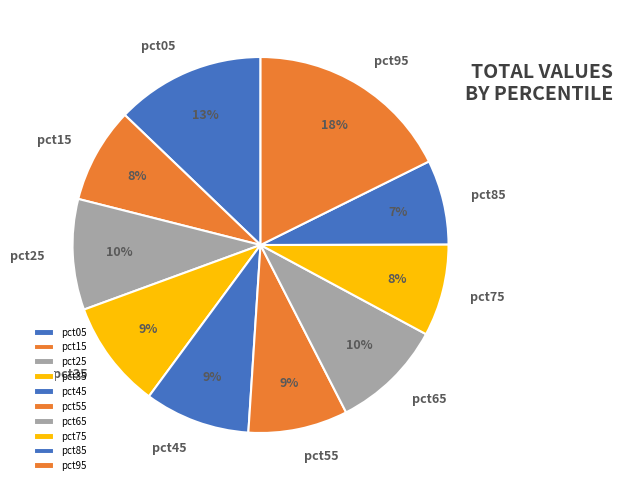

Count the number of slices in the pie.

10